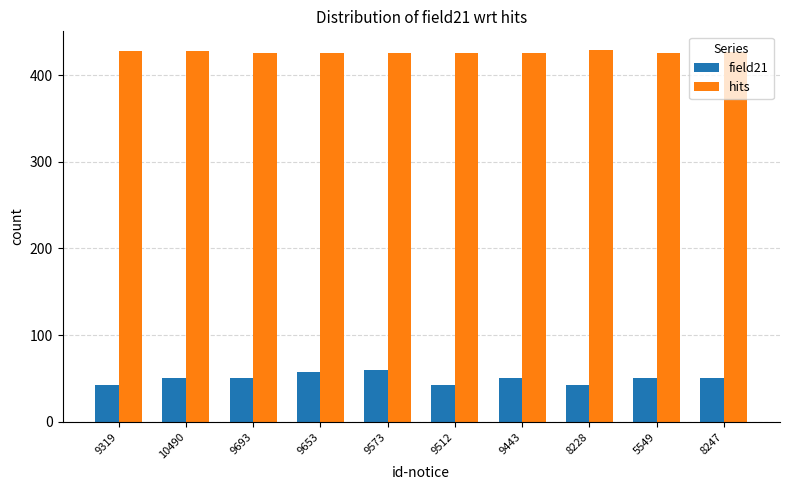

Which series has the largest total across all categories?

hits